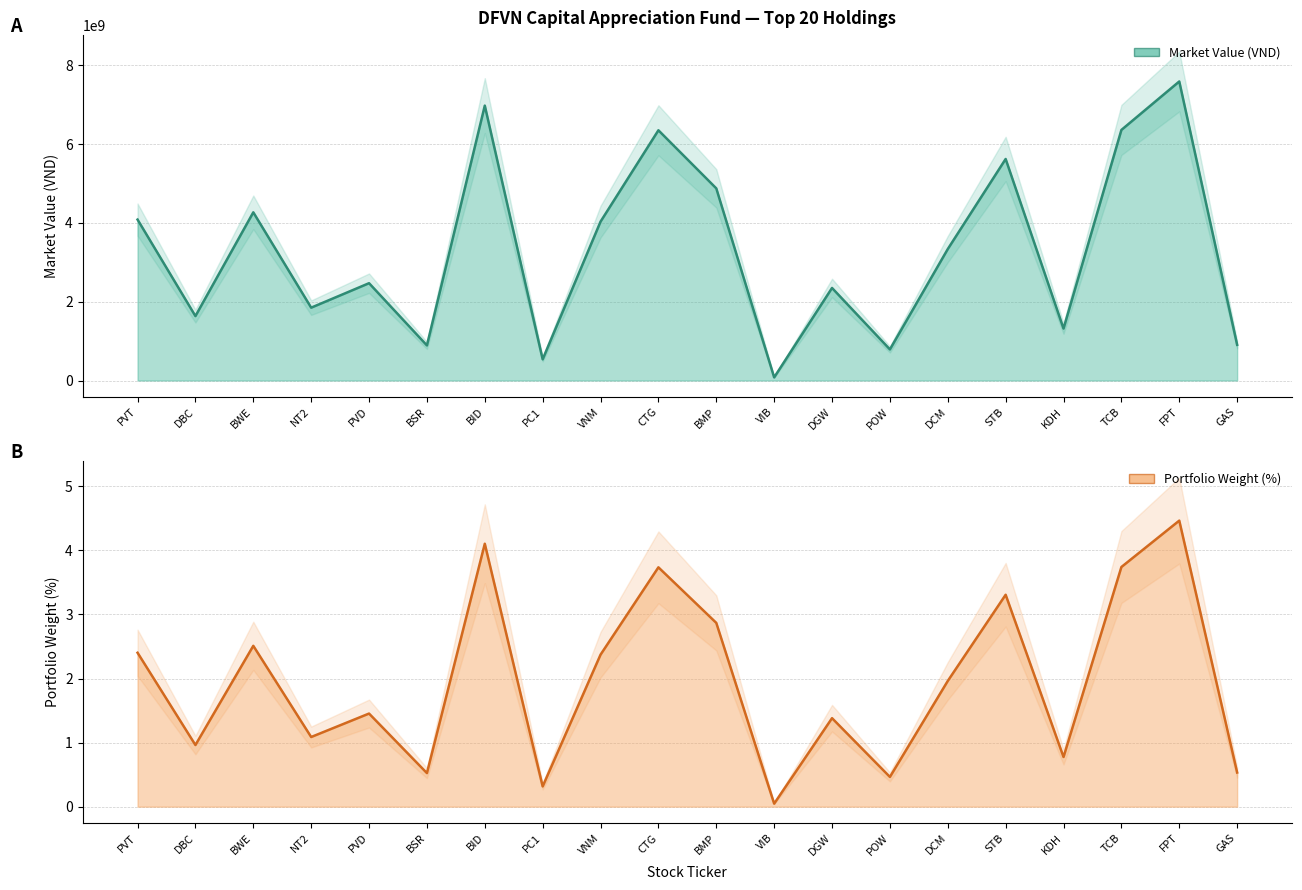

Which series has the largest total across all categories?

Market Value (VND)